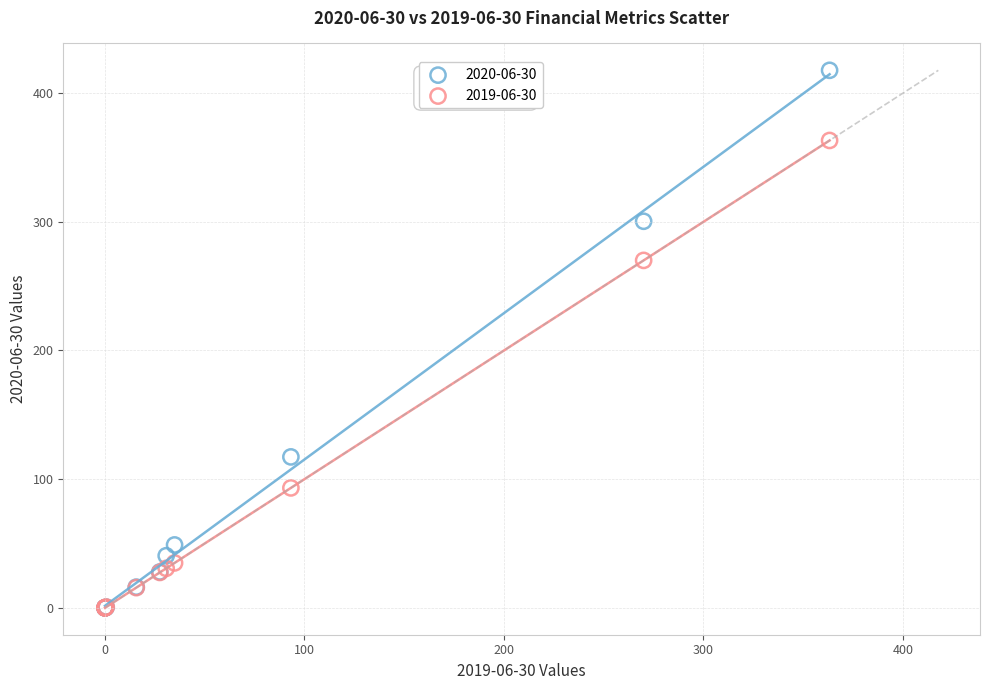

Across all series, what Y value is closest to 208?

270.0